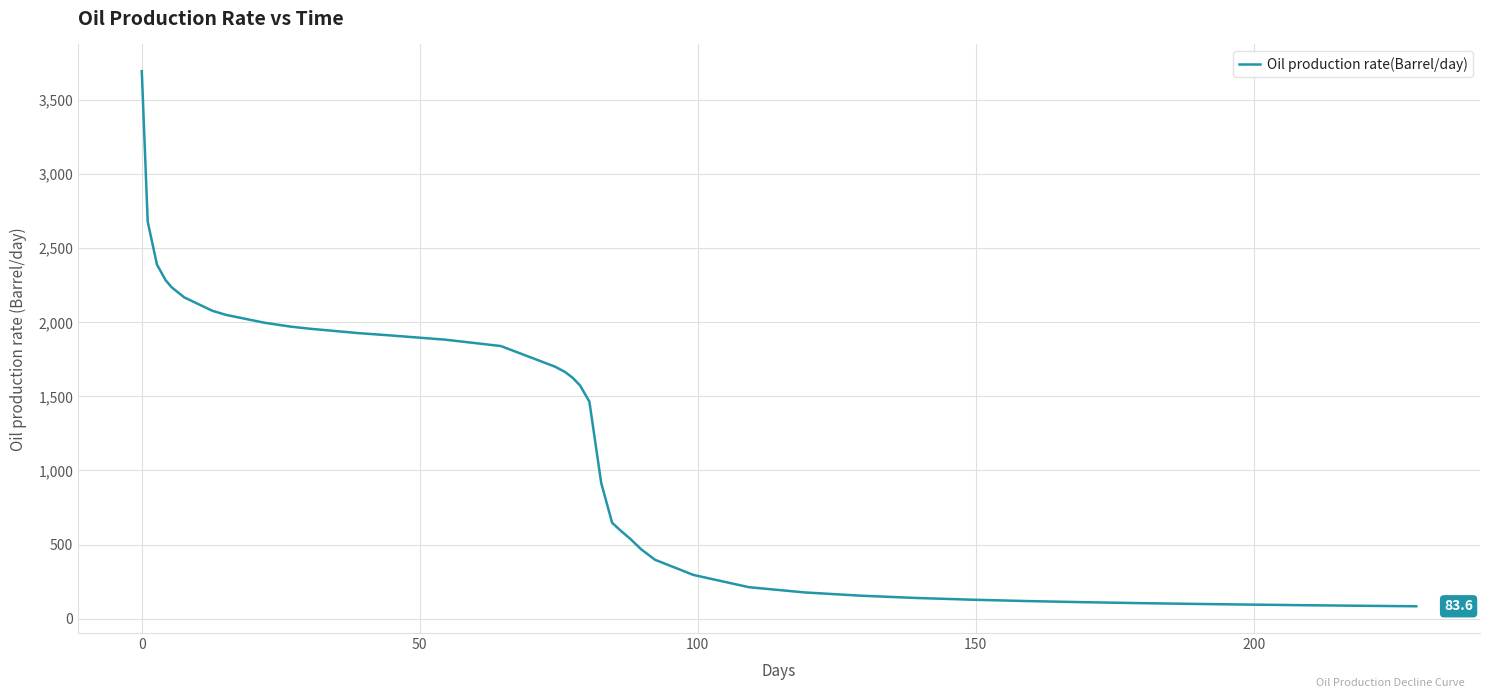

What is the greatest value displayed?

3695.0